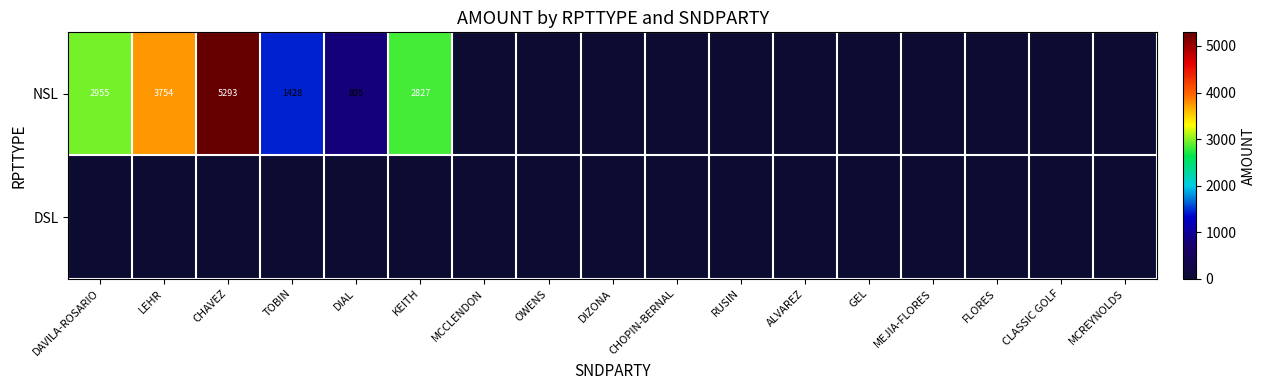

True or false: NSL has a value of 5293 at CHAVEZ.

True